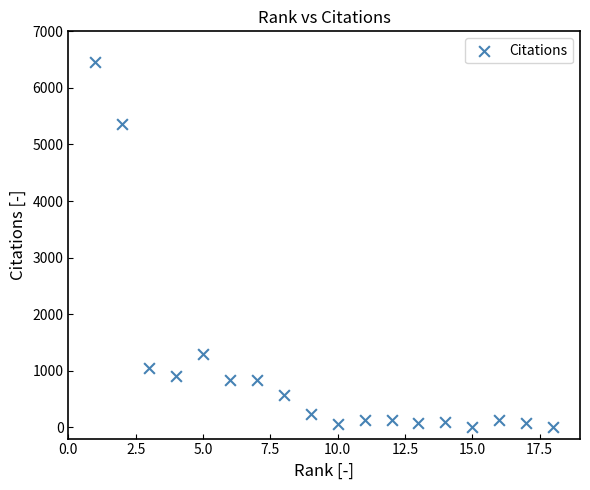

What Y value in the scatter plot is closest to 3236?

1289